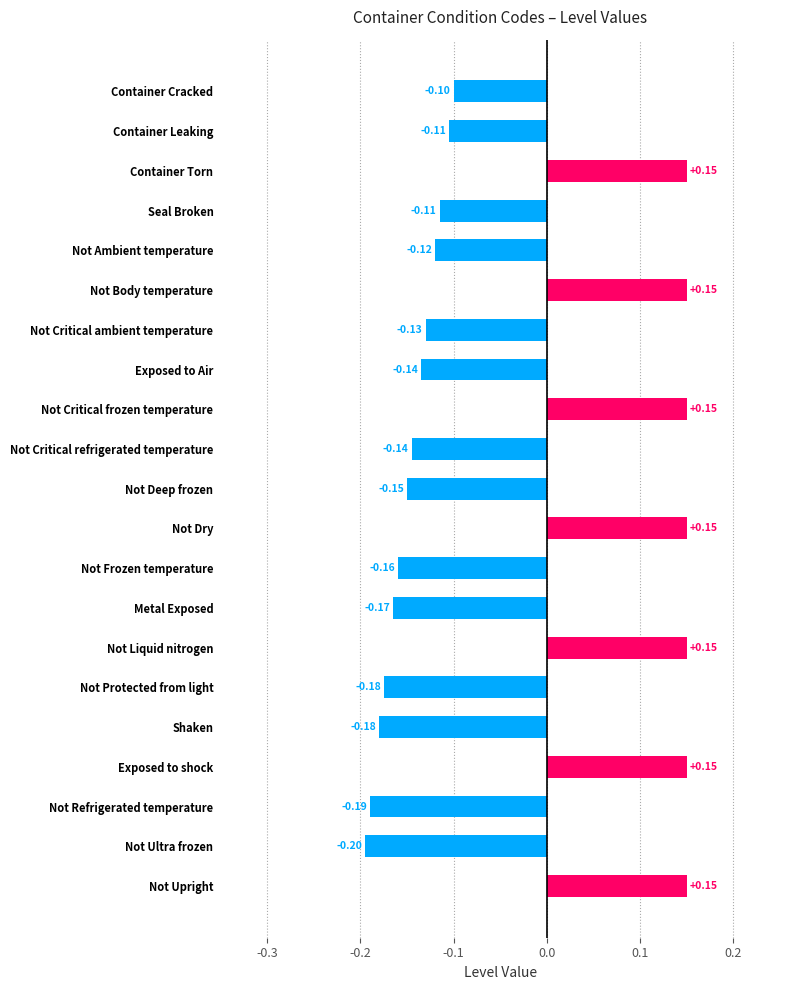

At which category does the chart reach its minimum across all series?

Not Ultra frozen